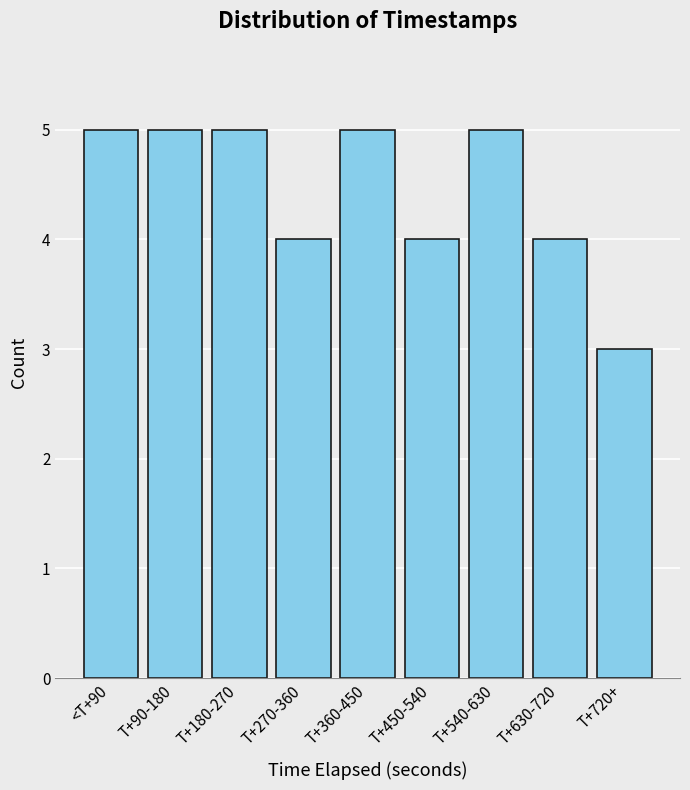

Reading right to left, transcribe all the data shown in this chart.

T+720+=3	T+630-720=4	T+540-630=5	T+450-540=4	T+360-450=5	T+270-360=4	T+180-270=5	T+90-180=5	<T+90=5